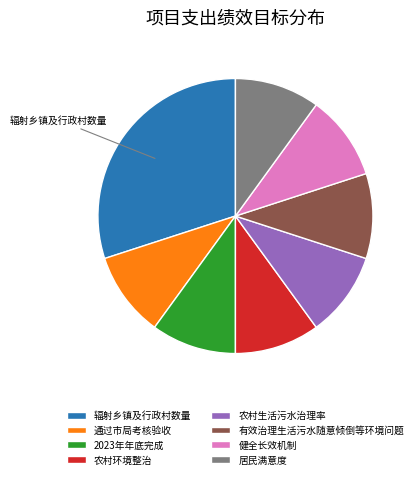

How many segments does this pie chart have?

8